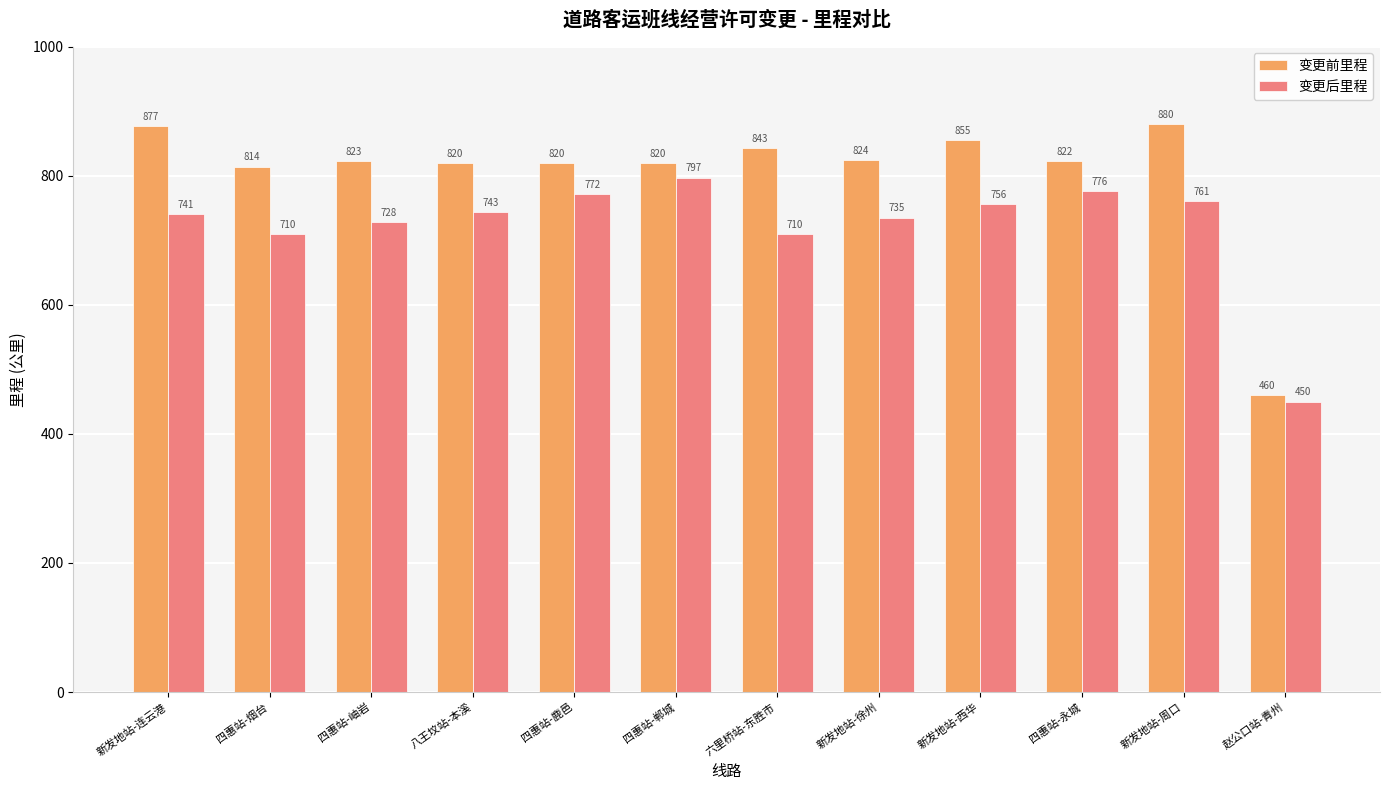

Reading right to left, transcribe all the data shown in this chart.

变更前里程: 460	880	822	855	824	843	820	820	820	823	814	877
变更后里程: 450	761	776	756	735	710	797	772	743	728	710	741